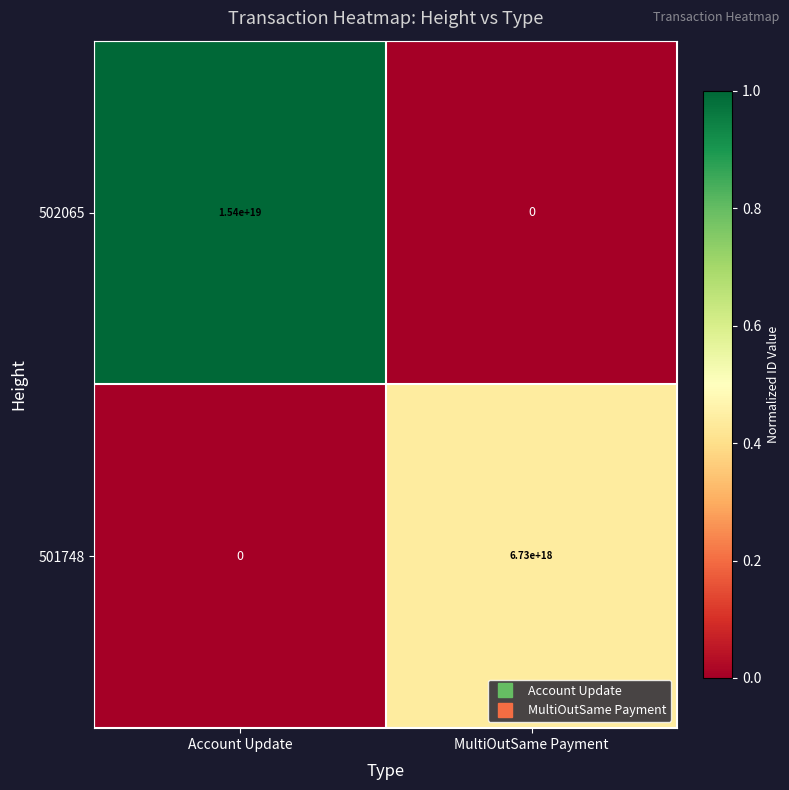

Where is 501748 nearest to the value 3365000000000000000?

Account Update